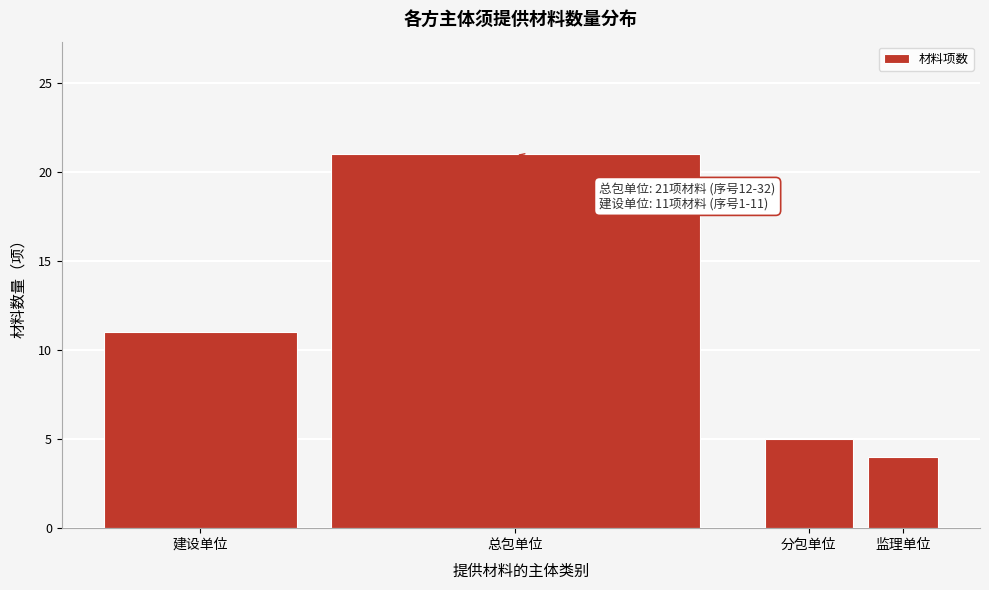

Reading left to right, transcribe all the data shown in this chart.

建设单位=11	总包单位=21	分包单位=5	监理单位=4